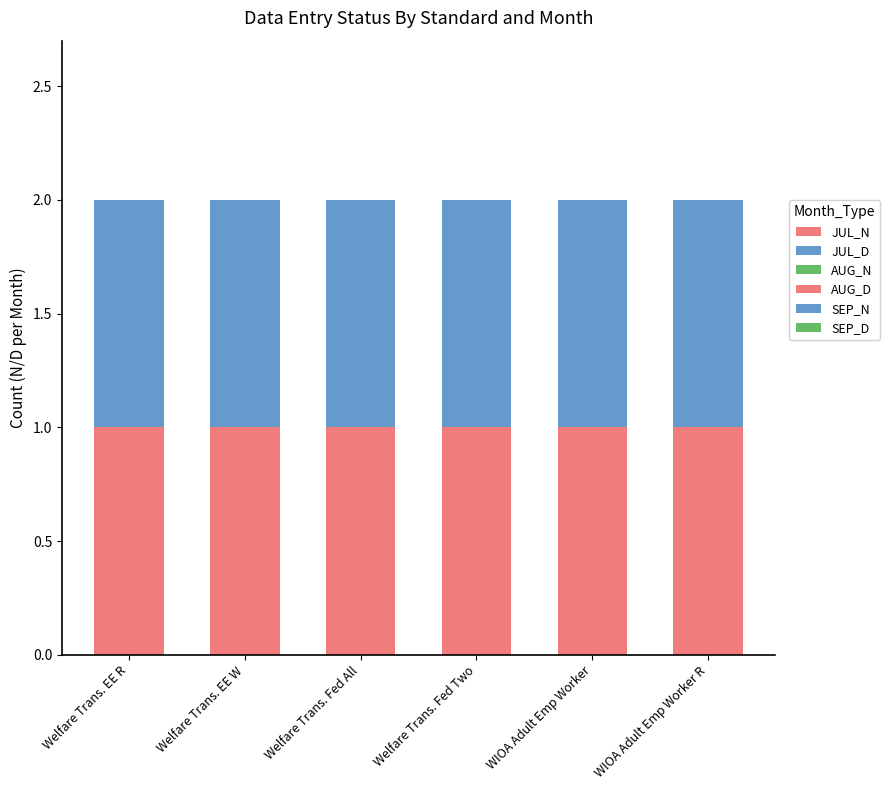

Reading left to right, what are all the values shown in this chart?

JUL_N: Welfare Trans. EE R=1	Welfare Trans. EE W=1	Welfare Trans. Fed All=1	Welfare Trans. Fed Two=1	WIOA Adult Emp Worker=1	WIOA Adult Emp Worker R=1
JUL_D: Welfare Trans. EE R=1	Welfare Trans. EE W=1	Welfare Trans. Fed All=1	Welfare Trans. Fed Two=1	WIOA Adult Emp Worker=1	WIOA Adult Emp Worker R=1
AUG_N: Welfare Trans. EE R=0	Welfare Trans. EE W=0	Welfare Trans. Fed All=0	Welfare Trans. Fed Two=0	WIOA Adult Emp Worker=0	WIOA Adult Emp Worker R=0
AUG_D: Welfare Trans. EE R=0	Welfare Trans. EE W=0	Welfare Trans. Fed All=0	Welfare Trans. Fed Two=0	WIOA Adult Emp Worker=0	WIOA Adult Emp Worker R=0
SEP_N: Welfare Trans. EE R=0	Welfare Trans. EE W=0	Welfare Trans. Fed All=0	Welfare Trans. Fed Two=0	WIOA Adult Emp Worker=0	WIOA Adult Emp Worker R=0
SEP_D: Welfare Trans. EE R=0	Welfare Trans. EE W=0	Welfare Trans. Fed All=0	Welfare Trans. Fed Two=0	WIOA Adult Emp Worker=0	WIOA Adult Emp Worker R=0